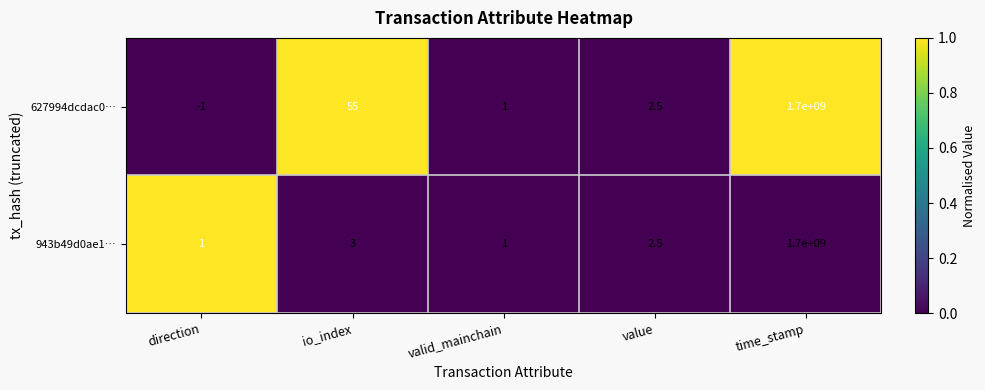

Reading left to right, transcribe all the data shown in this chart.

627994dcdac0…: -1.0	55.0	1.0	2.5	1700000000.0
943b49d0ae1…: 1.0	3.0	1.0	2.5	1700000000.0